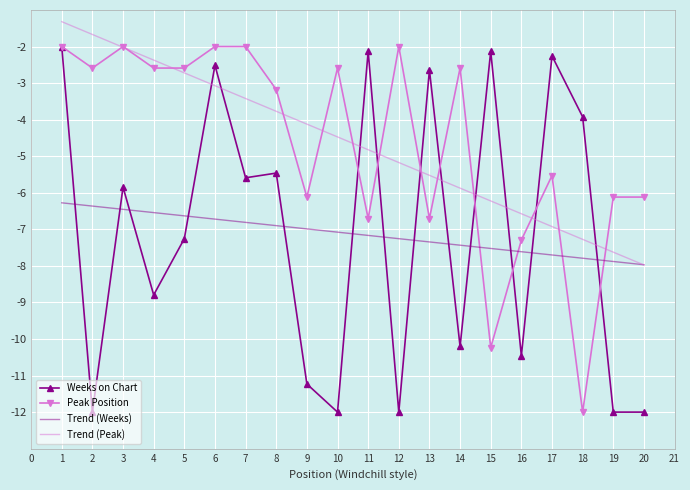

What is the difference between the second highest and minimum values in the Peak Position series?

10.0